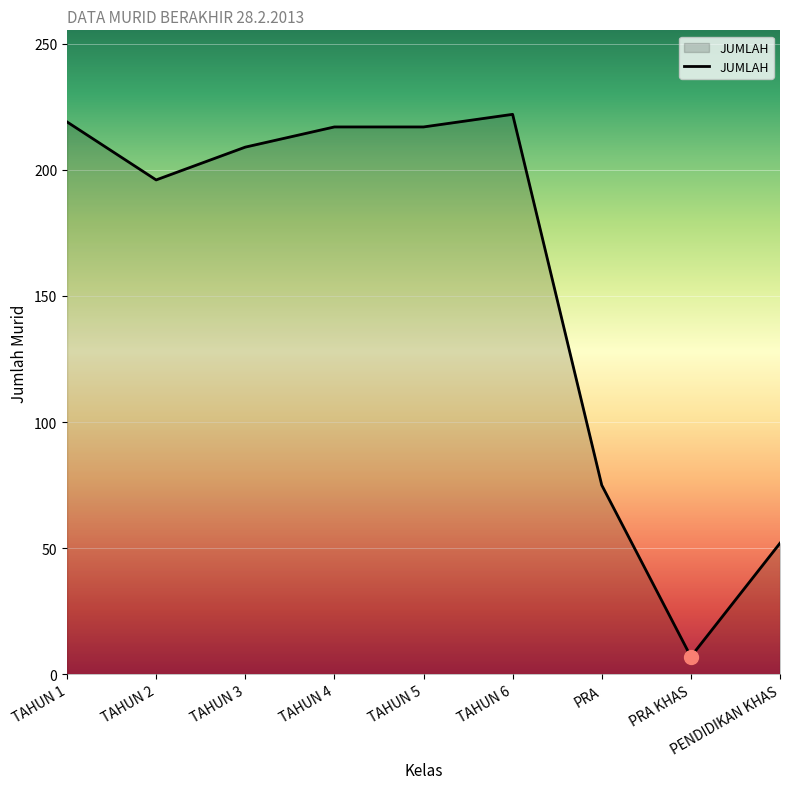

What position from the right is PRA?

3